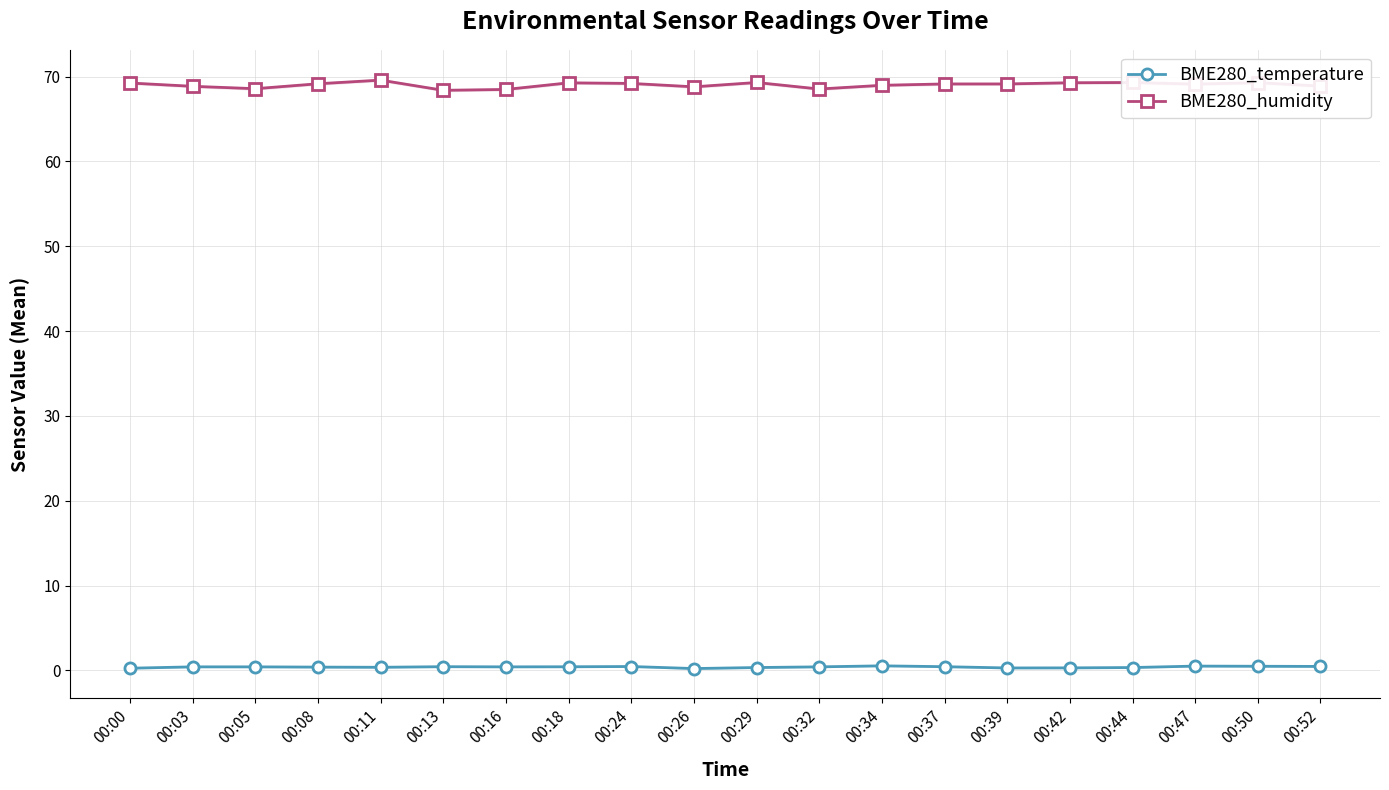

True or false: BME280_humidity has a value of 69.3 at 00:42.

True